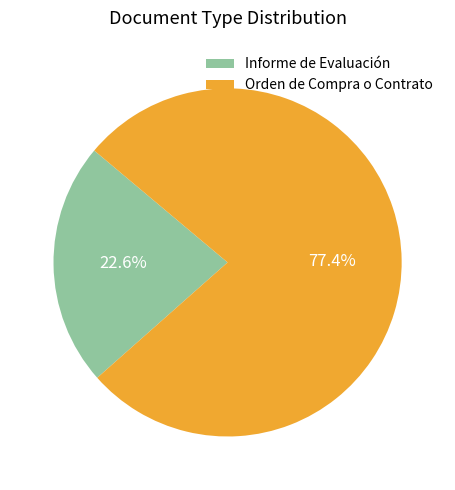

To the nearest percent, what is the combined percentage of Orden de Compra o Contrato and Informe de Evaluación?

100%